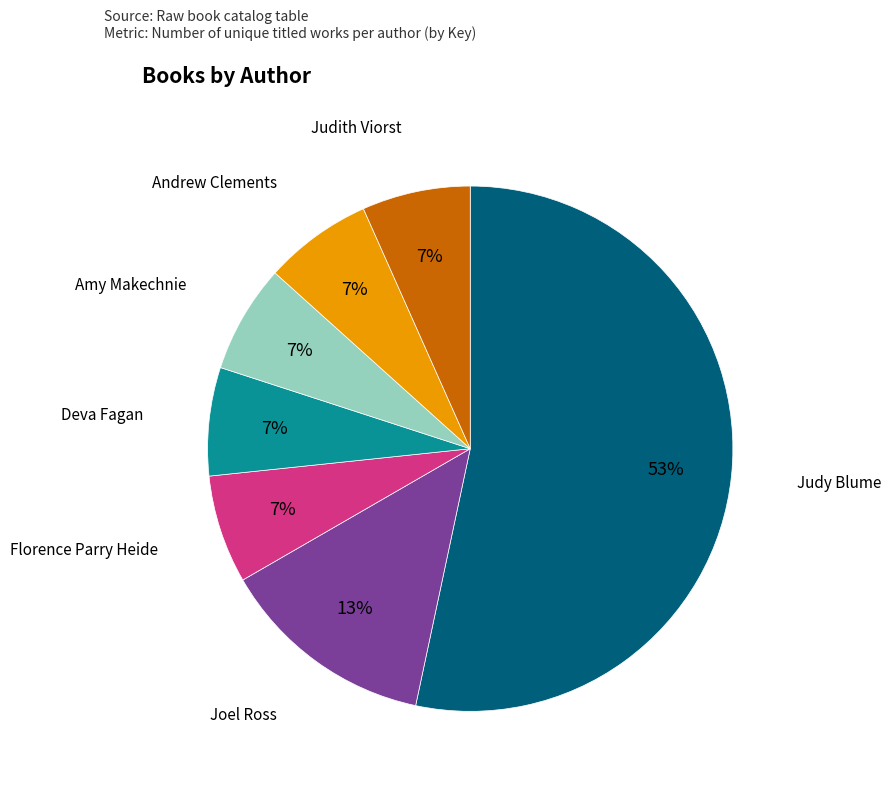

Does any single category account for the majority?

Yes